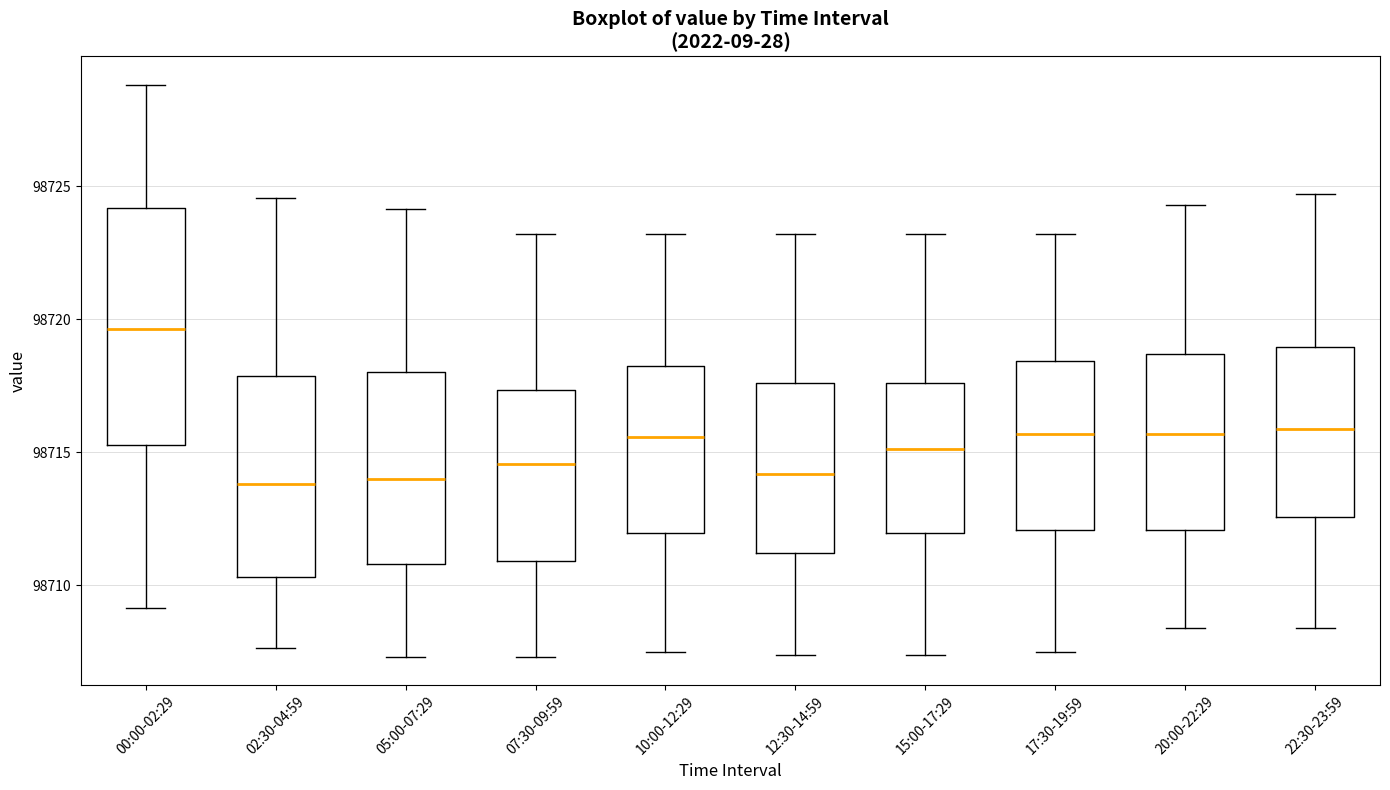

Reading left to right, read every box against the y-axis: the position of its median line, the range the box covers, and the ends of its whiskers. The values are not printed on the chart, so give them approximately, as read against the axis.

00:00-02:29: median 98719.5, box 98715.5 to 98724.0, whiskers 98709.0 to 98729.0
02:30-04:59: median 98714.0, box 98710.5 to 98718.0, whiskers 98707.5 to 98724.5
05:00-07:29: median 98714.0, box 98711.0 to 98718.0, whiskers 98707.5 to 98724.0
07:30-09:59: median 98714.5, box 98711.0 to 98717.5, whiskers 98707.5 to 98723.0
10:00-12:29: median 98715.5, box 98712.0 to 98718.0, whiskers 98707.5 to 98723.0
12:30-14:59: median 98714.0, box 98711.0 to 98717.5, whiskers 98707.5 to 98723.0
15:00-17:29: median 98715.0, box 98712.0 to 98717.5, whiskers 98707.5 to 98723.0
17:30-19:59: median 98715.5, box 98712.0 to 98718.5, whiskers 98707.5 to 98723.0
20:00-22:29: median 98715.5, box 98712.0 to 98718.5, whiskers 98708.5 to 98724.5
22:30-23:59: median 98716.0, box 98712.5 to 98719.0, whiskers 98708.5 to 98724.5